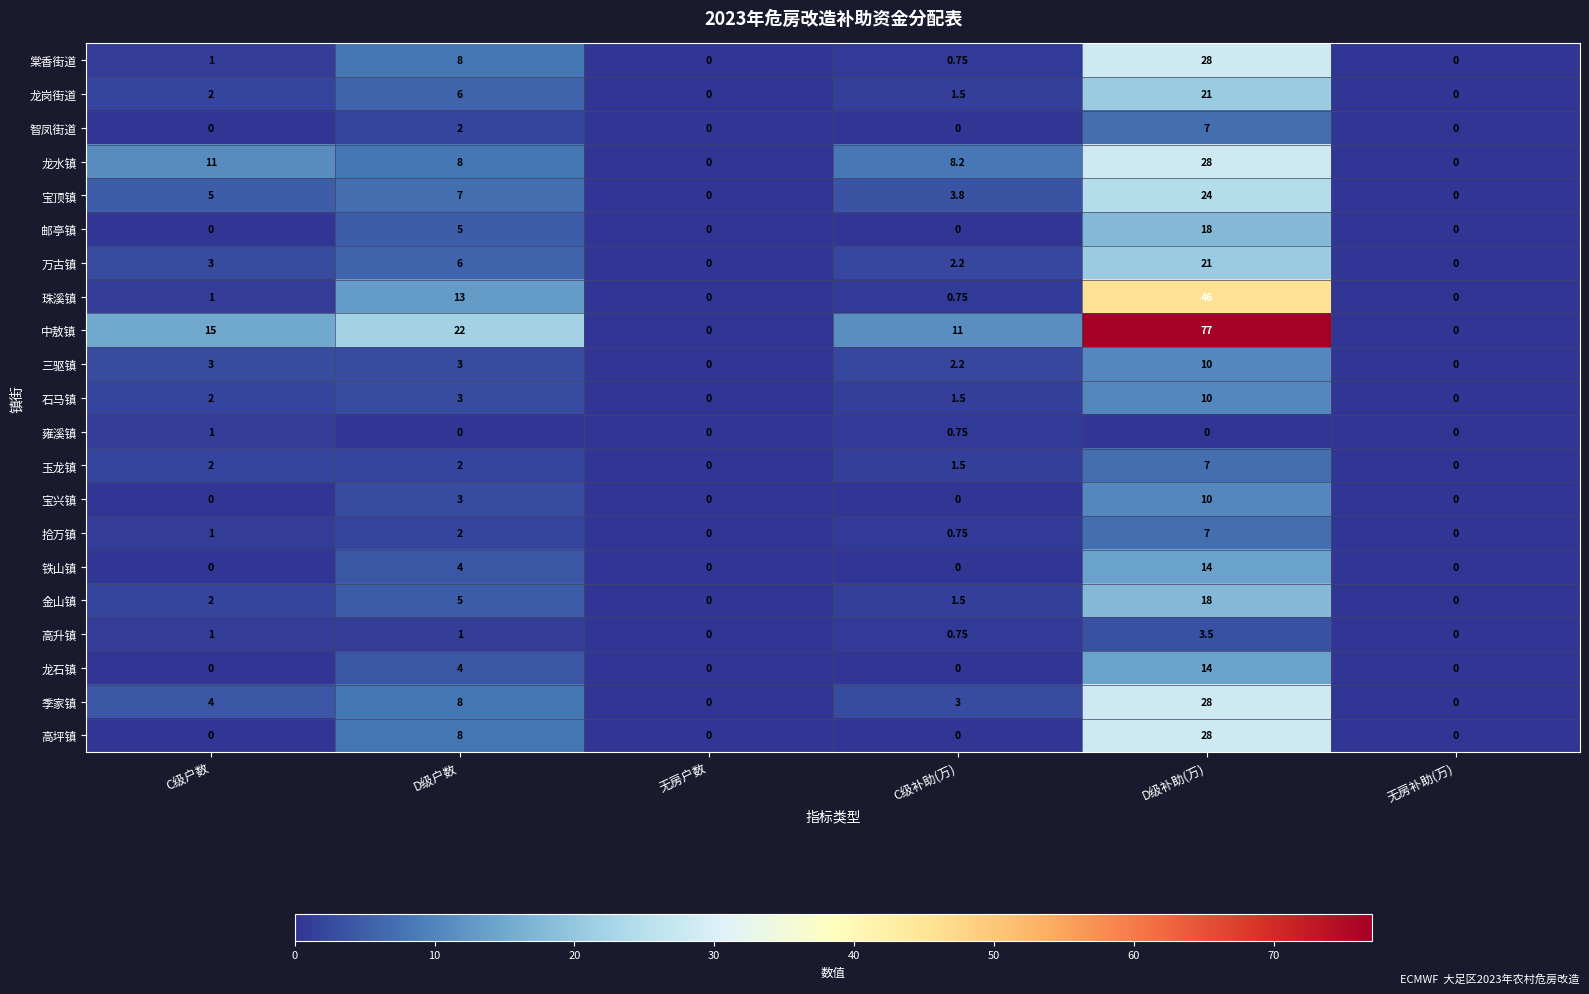

Where is 龙岗街道 nearest to the value 10?

D级户数